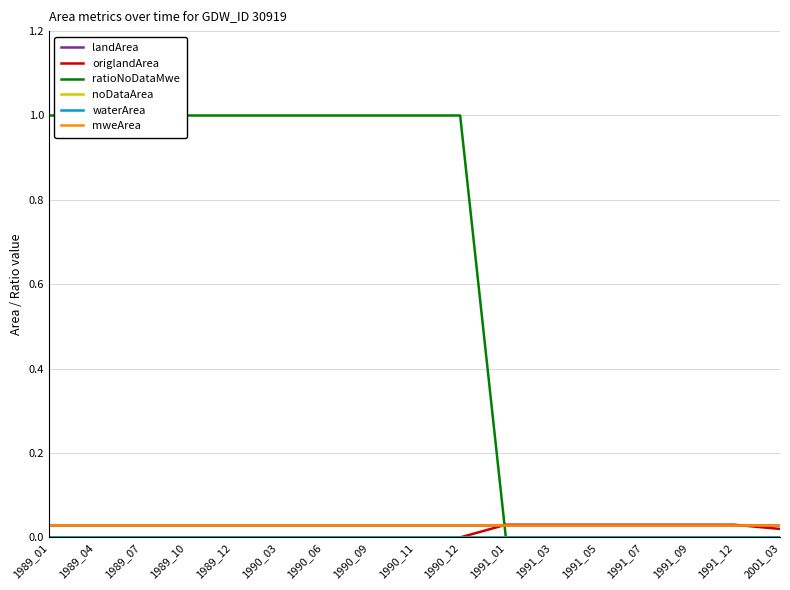

True or false: noDataArea and landArea intersect in this chart.

False